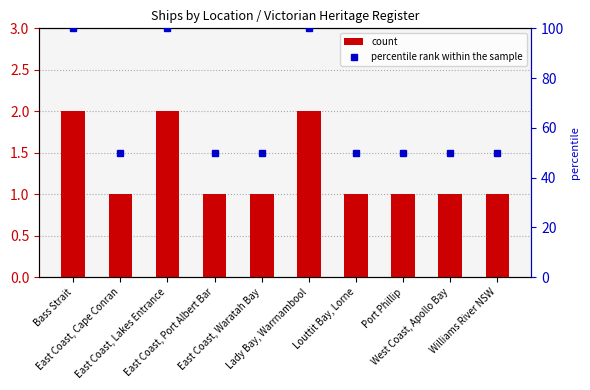

Rank the series at Louttit Bay, Lorne from lowest to highest value.

count, percentile rank within the sample